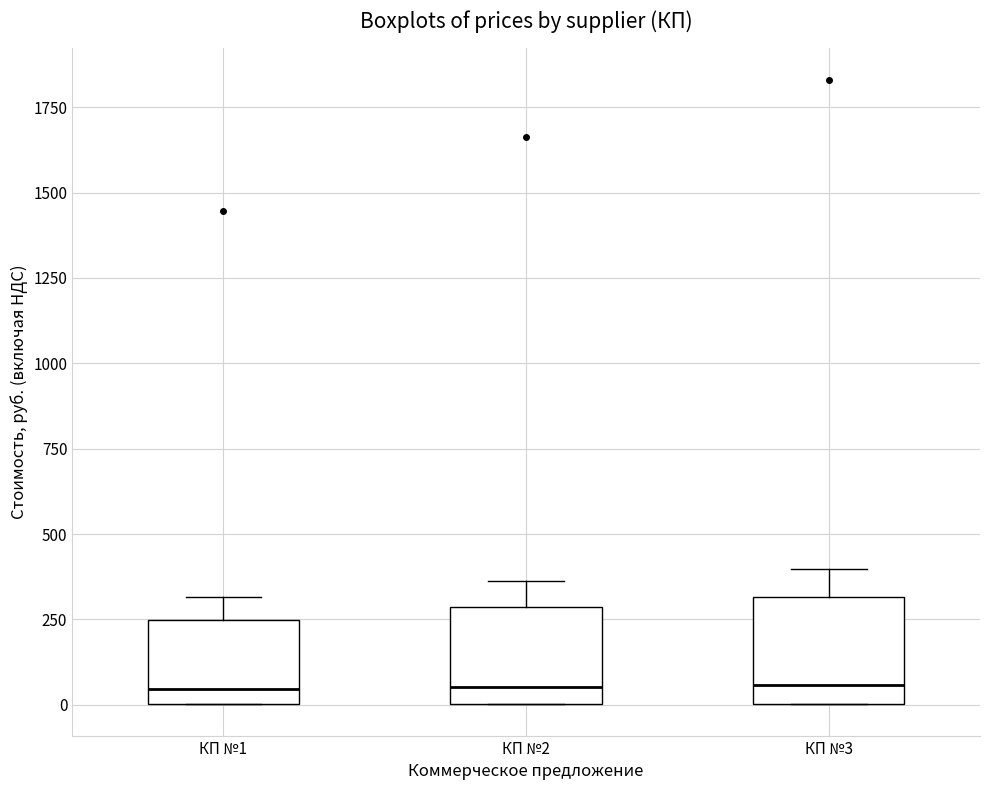

Where is the lower edge of the box for КП №3 on the y-axis? The values are not printed on the chart, so give them approximately, as read against the axis.

0